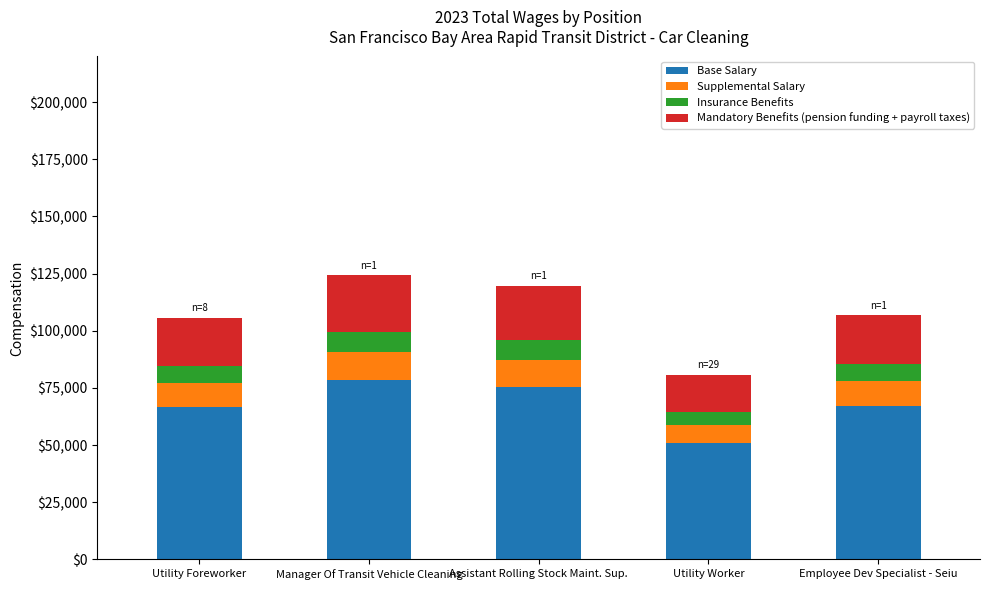

What is the approximate value of Base Salary at Utility Foreworker?

66626.9